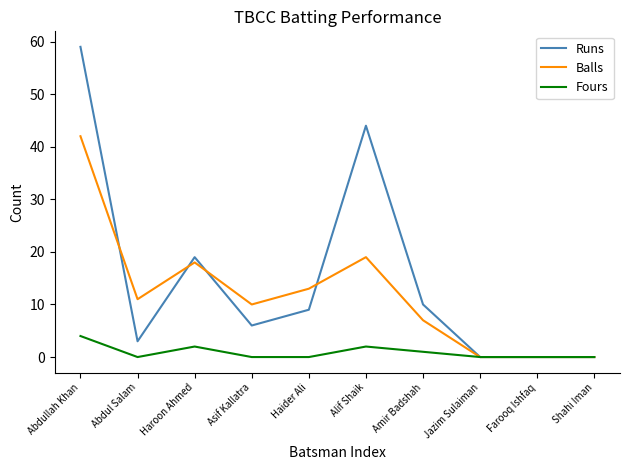

Is this an area chart (filled region under the line)?

No